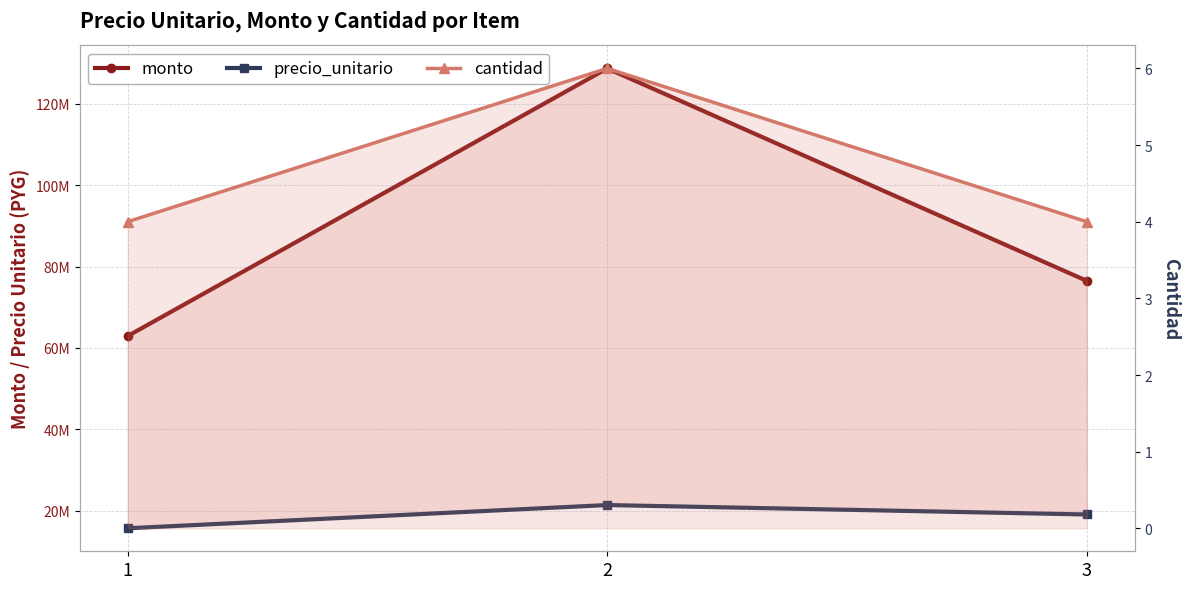

Count the number of categories in the chart.

3